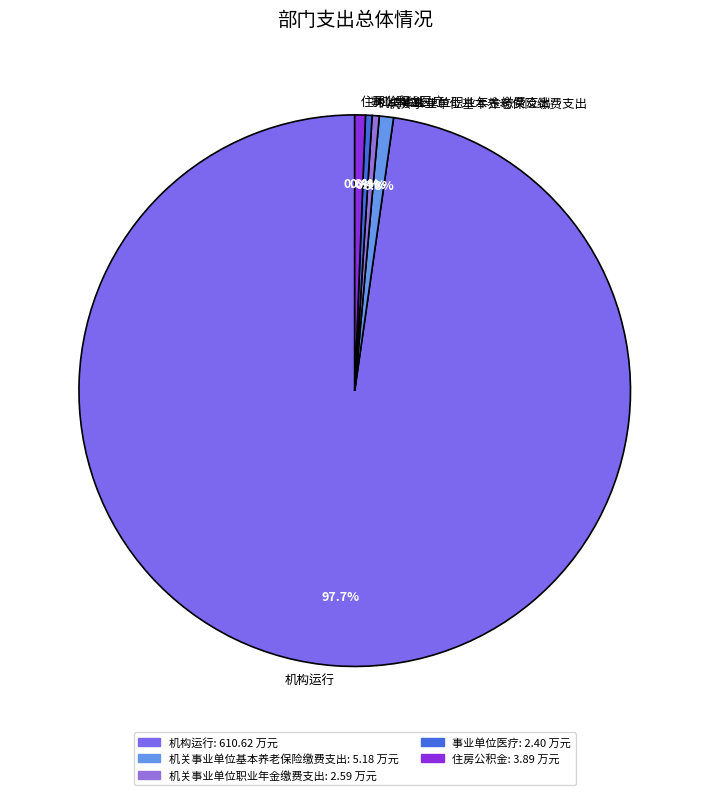

Approximately how many times larger is the value at 机关事业单位职业年金缴费支出 compared to 事业单位医疗?

1.1